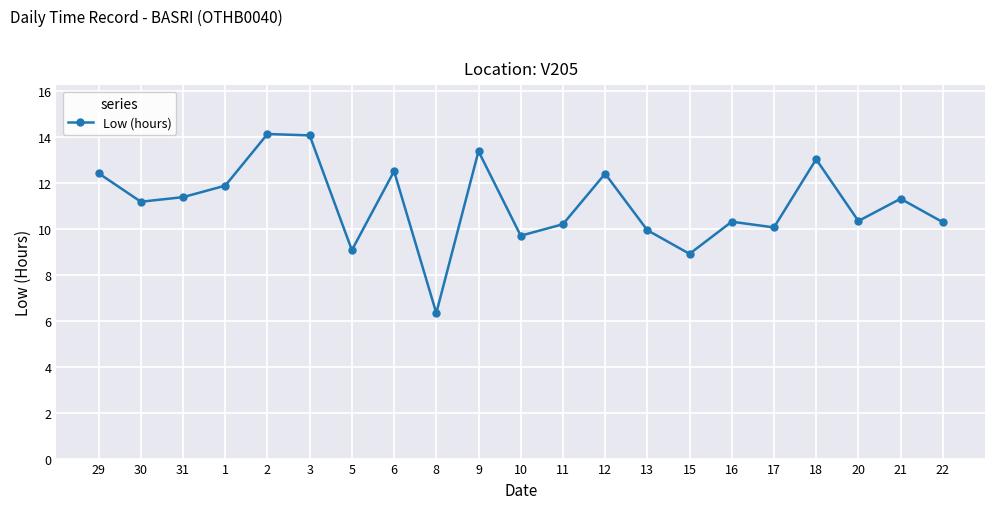

What is the difference between the values at 8 and 6?

6.2